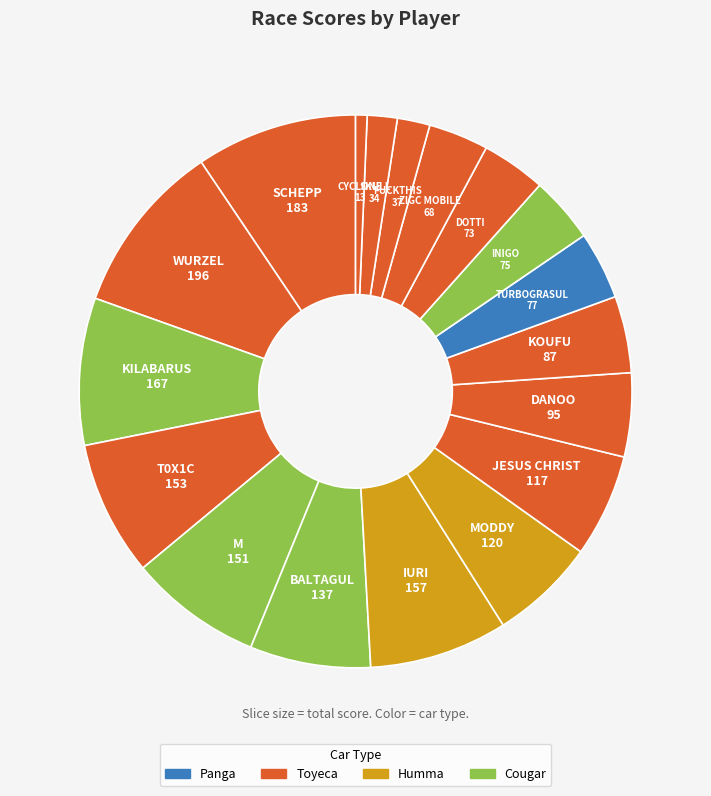

Does any single category account for the majority?

No